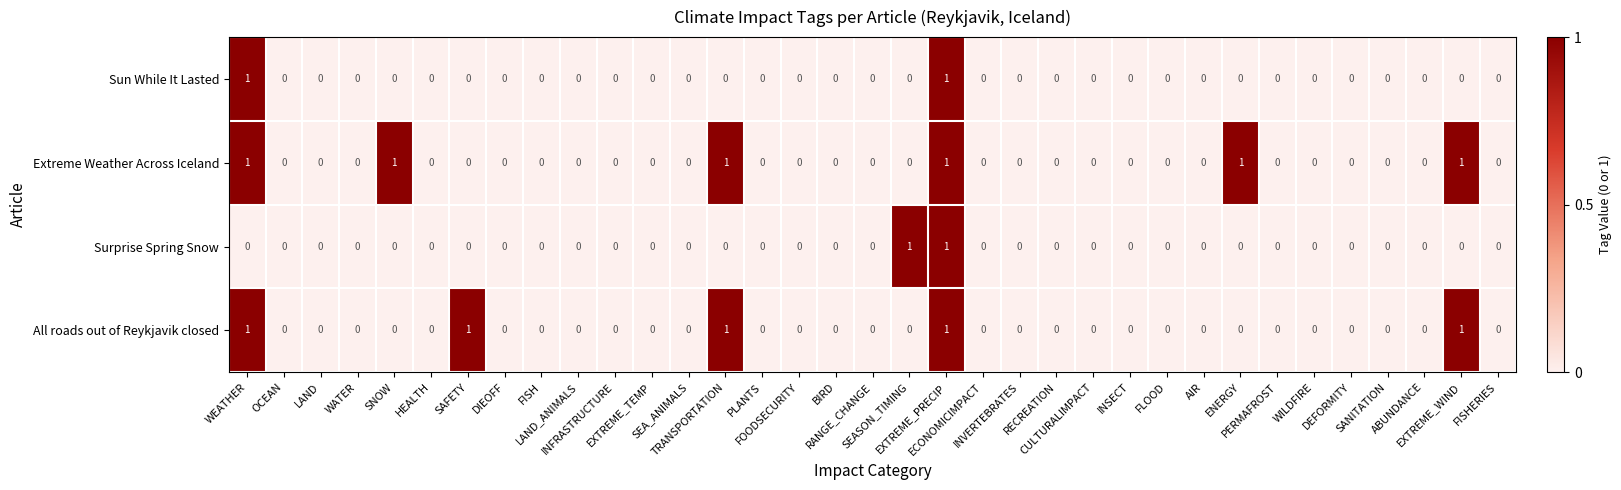

Which series has the largest total across all categories?

Extreme Weather Across Iceland